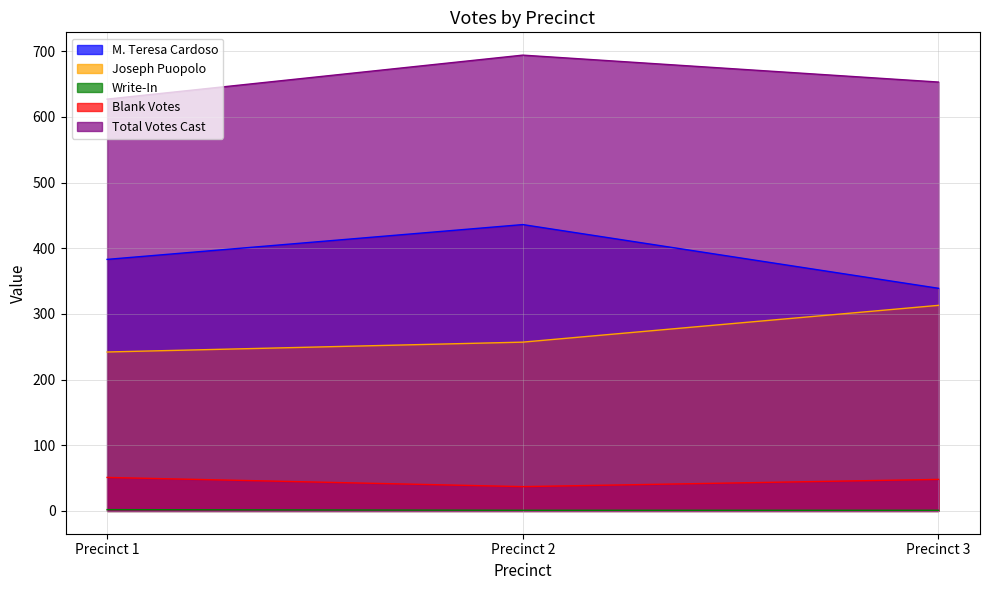

What is the greatest value displayed?

694